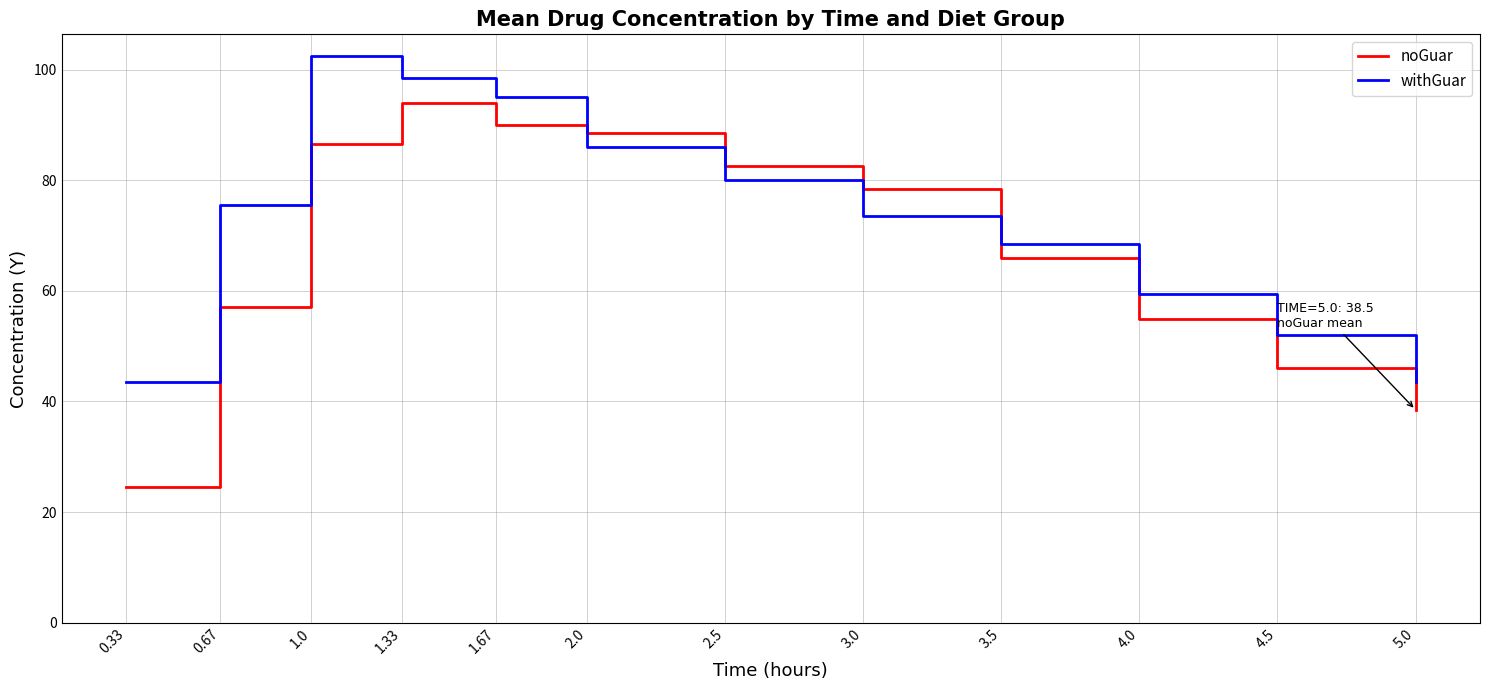

Reading right to left, transcribe all the data shown in this chart.

noGuar: 5.0=38.5	4.5=46.0	4.0=55.0	3.5=66.0	3.0=78.5	2.5=82.5	2.0=88.5	1.67=90.0	1.33=94.0	1.0=86.5	0.67=57.0	0.33=24.5
withGuar: 5.0=43.5	4.5=52.0	4.0=59.5	3.5=68.5	3.0=73.5	2.5=80.0	2.0=86.0	1.67=95.0	1.33=98.5	1.0=102.5	0.67=75.5	0.33=43.5